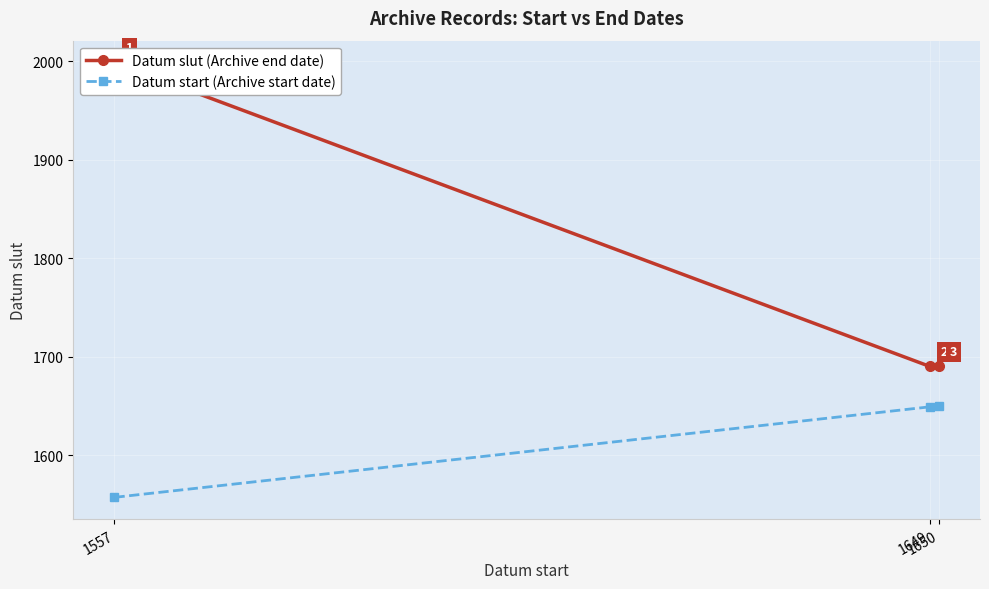

What is the minimum value for Datum slut (Archive end date)?

1690